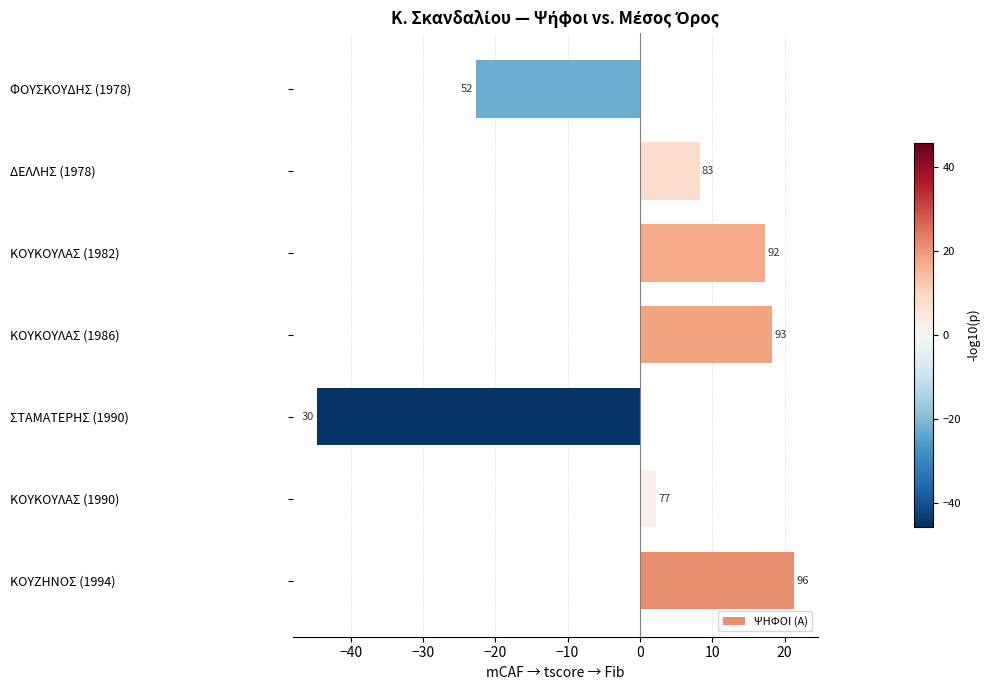

What is the maximum value shown in the chart?

21.3